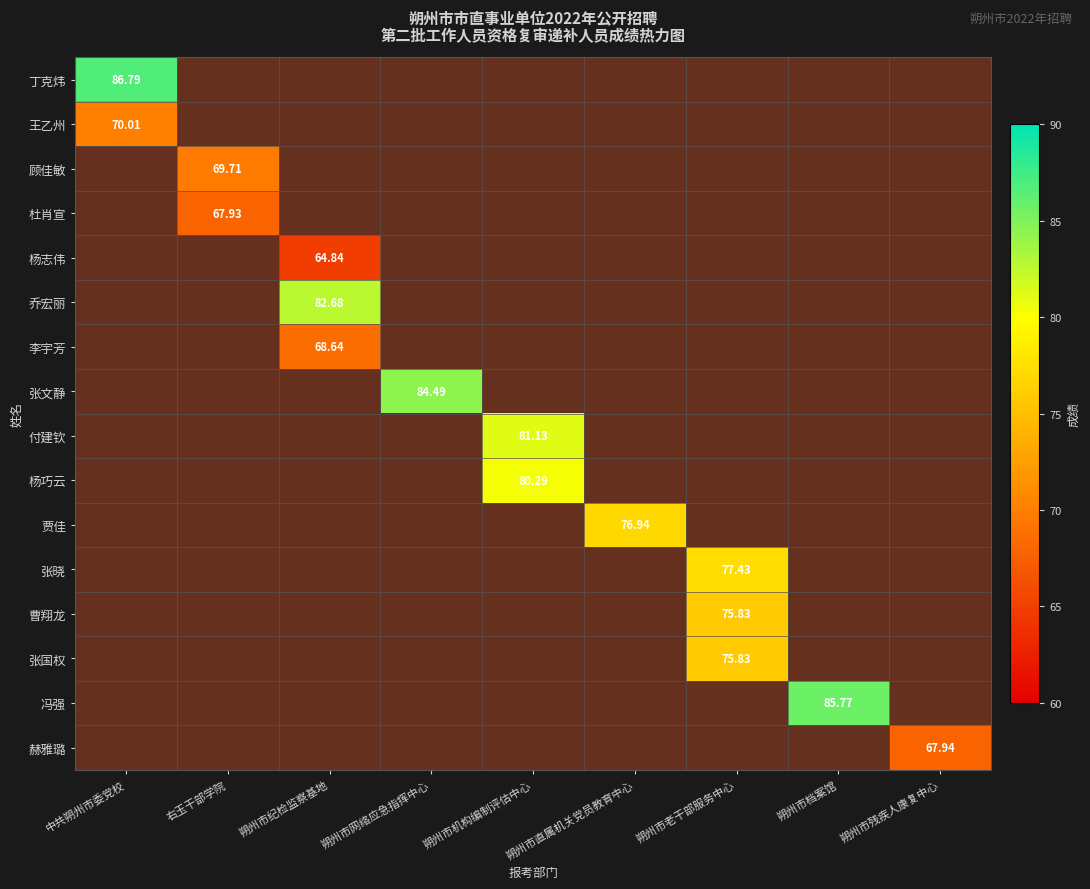

What value does the 赫雅璐 series have at 朔州市残疾人康复中心?

67.9